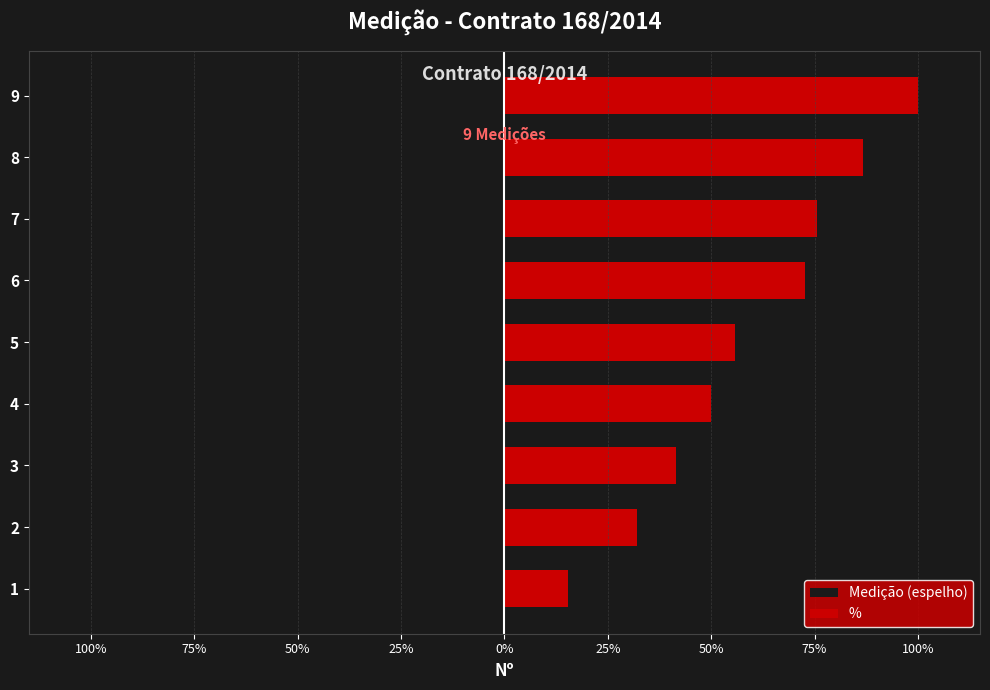

List the series in order of their overall mean, lowest first.

Medição (espelho), %